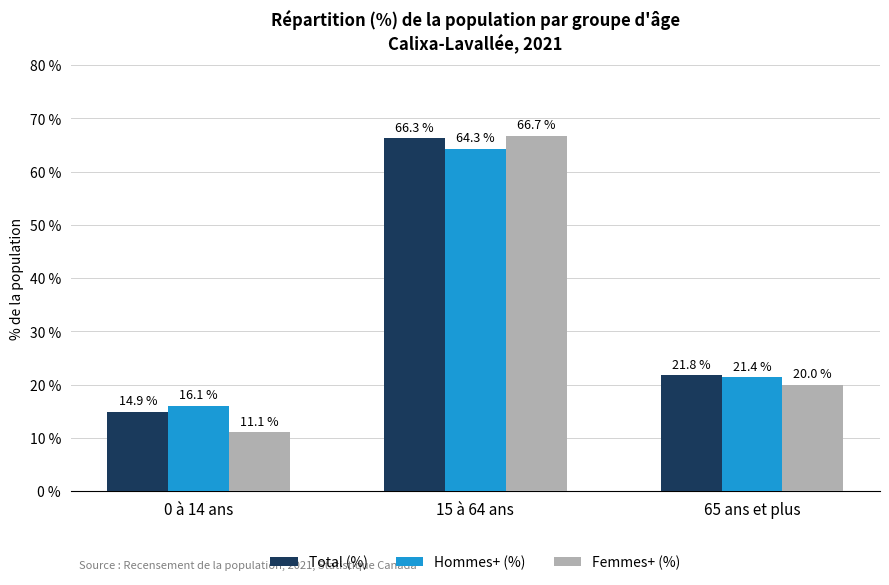

Which series has the largest total across all categories?

Total (%)